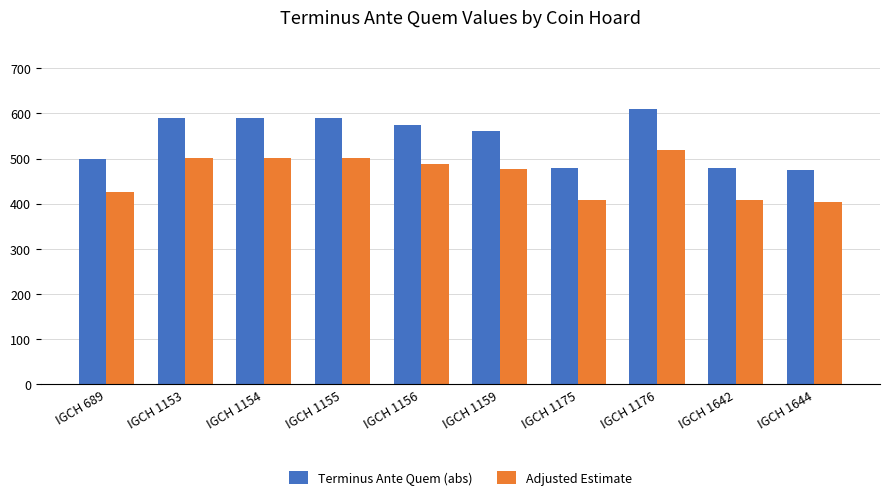

How many bars are there in total?

20